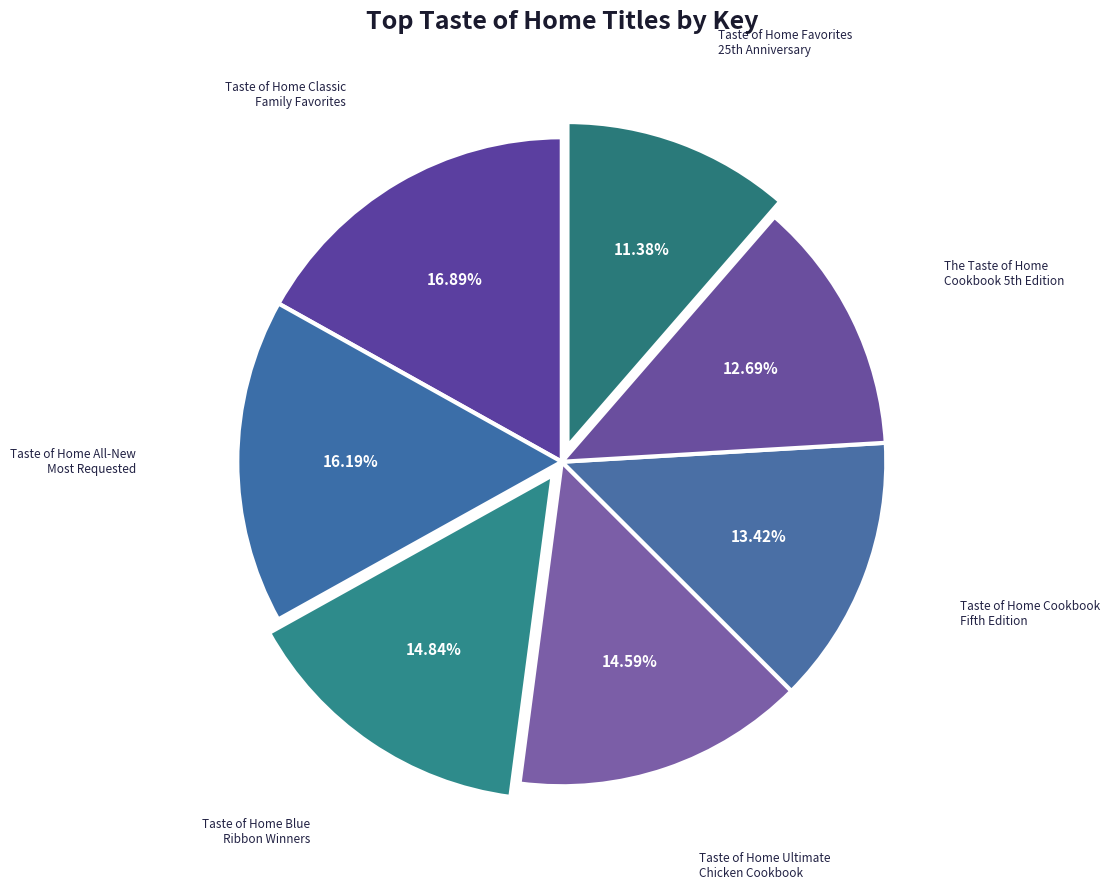

What portion of the pie excludes Taste of Home Cookbook Fifth Edition?

86.6%